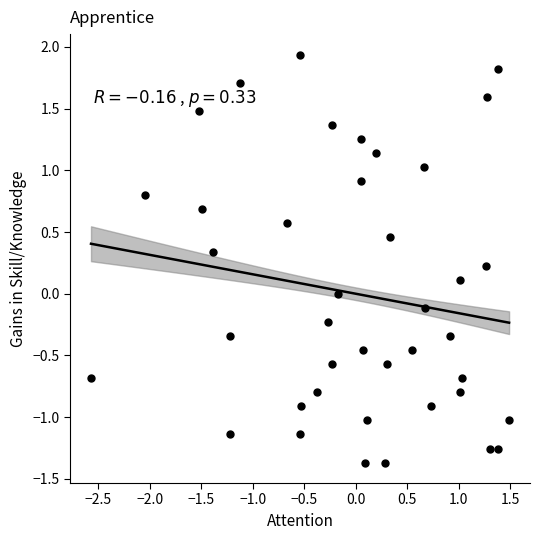

What is the range of Y values (max minus min)?

3.3